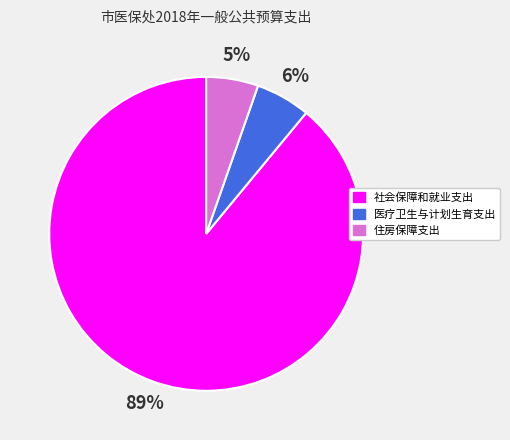

Count the number of slices in the pie.

3